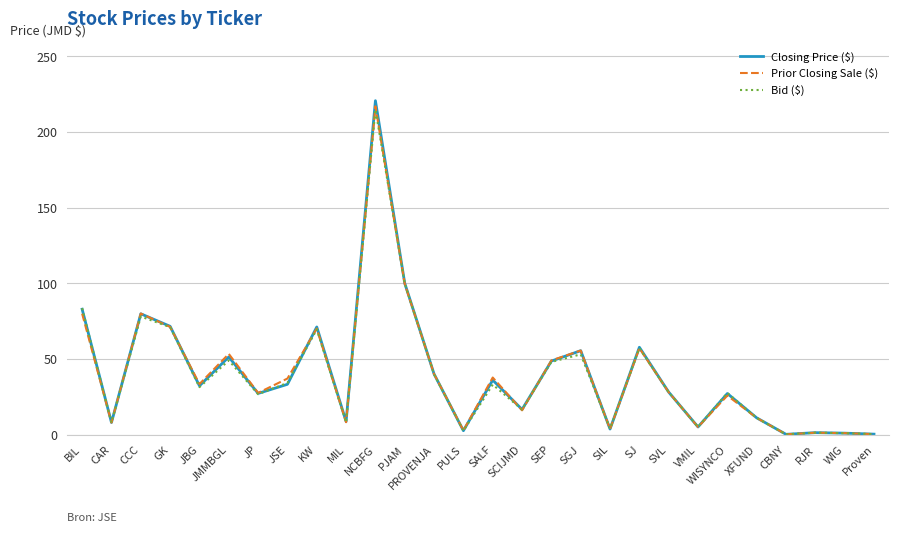

At which category is the sum across all series the highest?

NCBFG